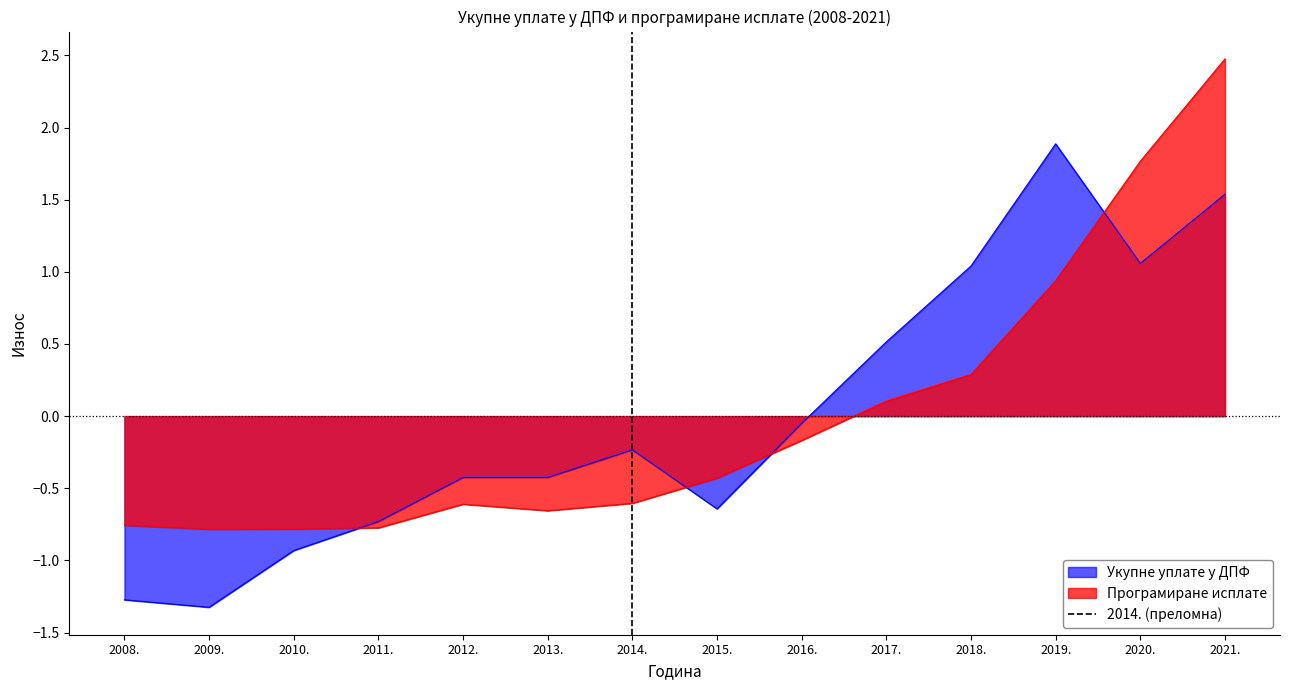

What value does the Програмиране исплате series have at 2018.?

0.3